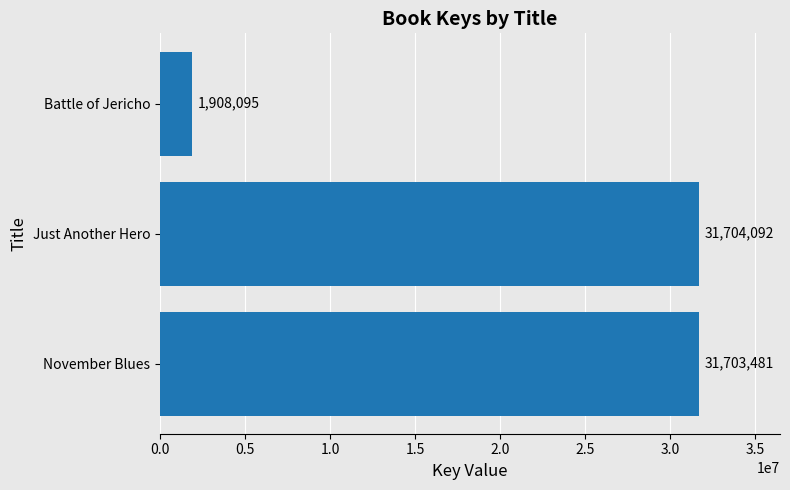

Rank the categories by value from highest to lowest.

Just Another Hero, November Blues, Battle of Jericho